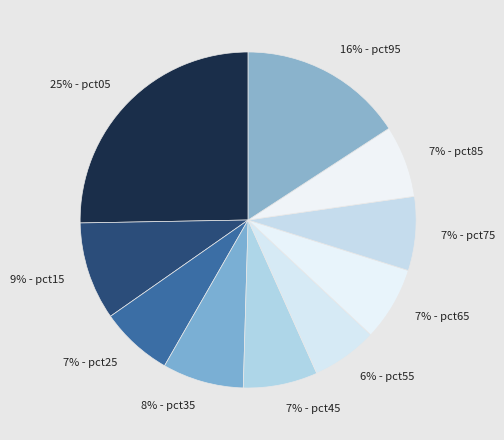

Rank the categories by value from highest to lowest.

pct05, pct95, pct15, pct35, pct45, pct75, pct65, pct25, pct85, pct55